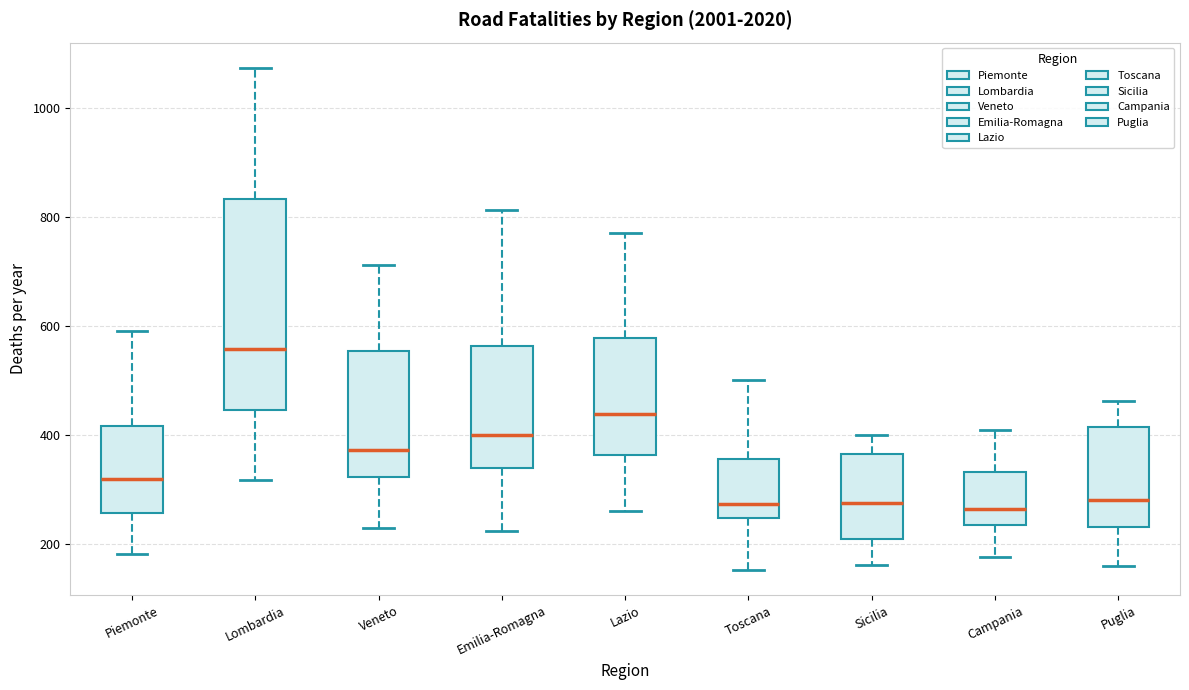

Reading left to right, transcribe this box plot: for each box, give where its median line is, the range the box spans, and where its two whiskers end, as read against the y-axis. The values are not printed on the chart, so give them approximately, as read against the axis.

Piemonte: median 320, box 260 to 420, whiskers 180 to 600
Lombardia: median 560, box 440 to 840, whiskers 320 to 1080
Veneto: median 380, box 320 to 560, whiskers 220 to 720
Emilia-Romagna: median 400, box 340 to 560, whiskers 220 to 820
Lazio: median 440, box 360 to 580, whiskers 260 to 780
Toscana: median 280, box 240 to 360, whiskers 160 to 500
Sicilia: median 280, box 220 to 360, whiskers 160 to 400
Campania: median 260, box 240 to 340, whiskers 180 to 400
Puglia: median 280, box 240 to 420, whiskers 160 to 460